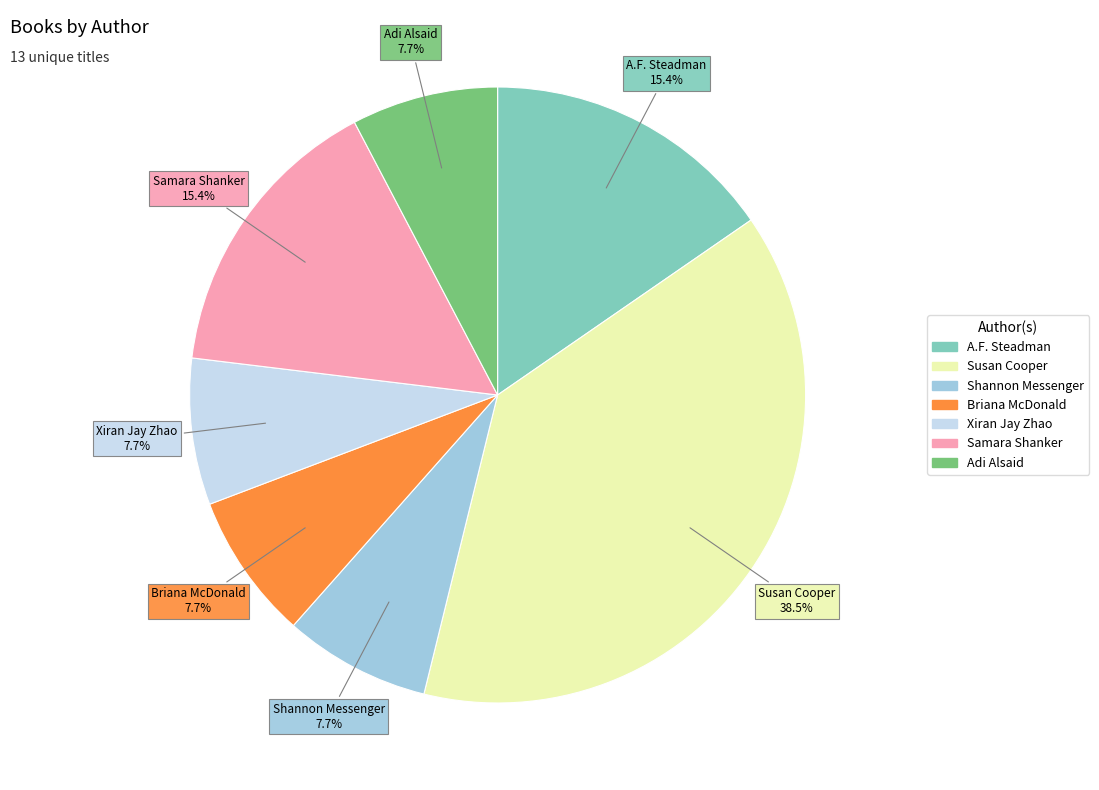

Is it true that Samara Shanker is 30% of the pie?

False